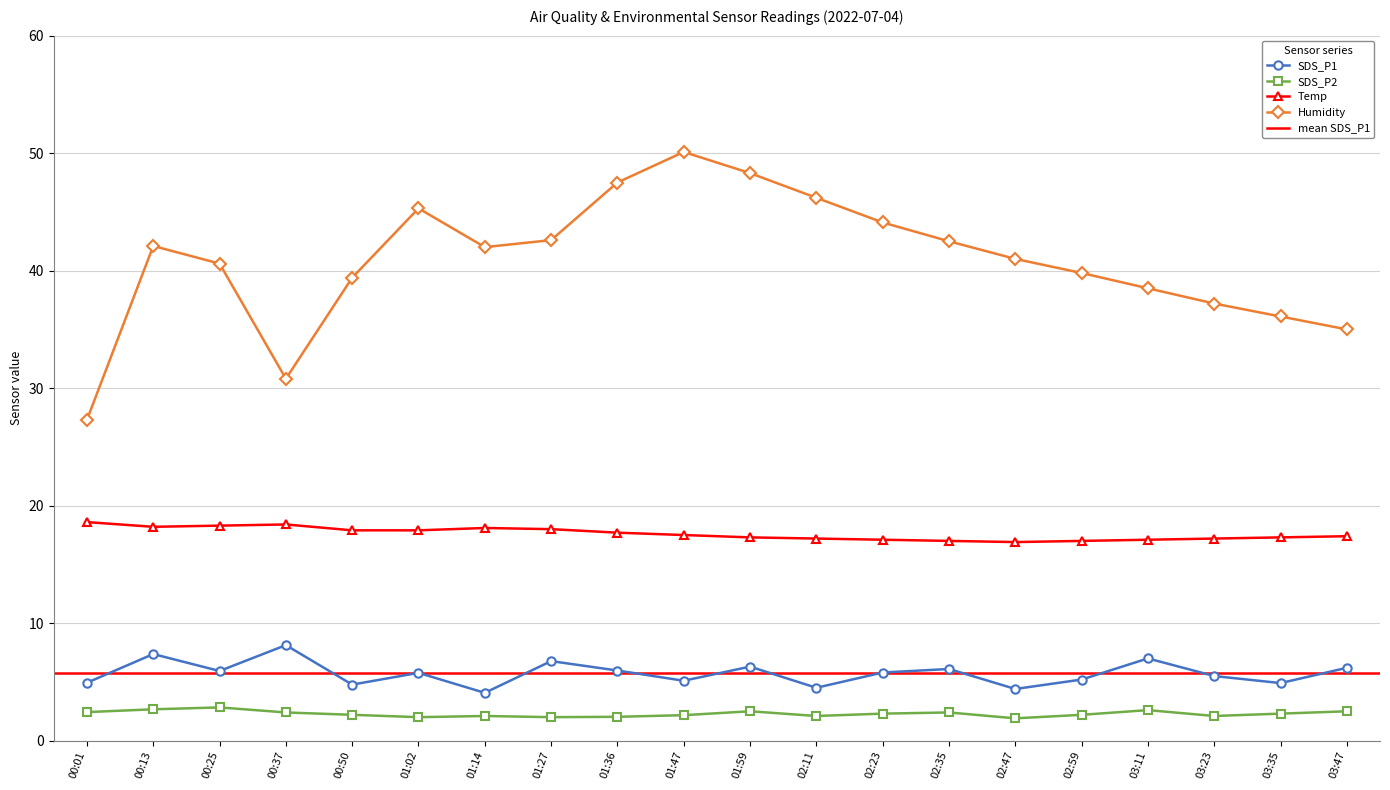

What is the difference between the Humidity values at 02:59 and 00:13?

2.3